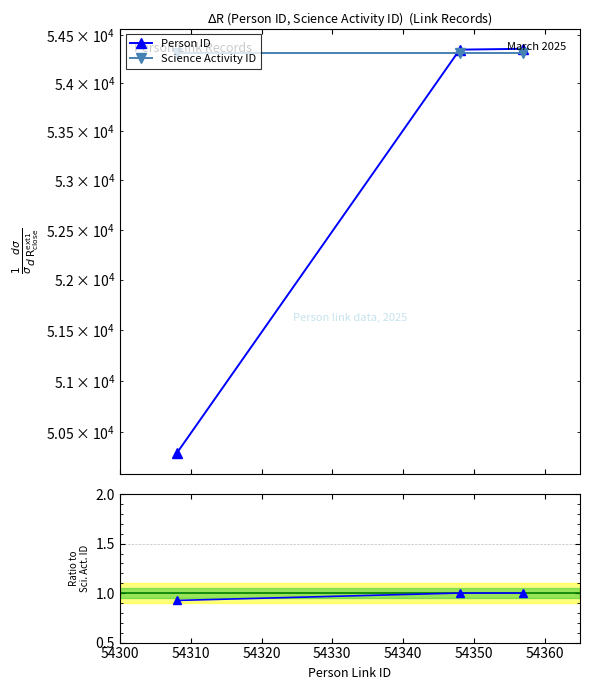

What is the highest value of the Person ID series?

54356.0